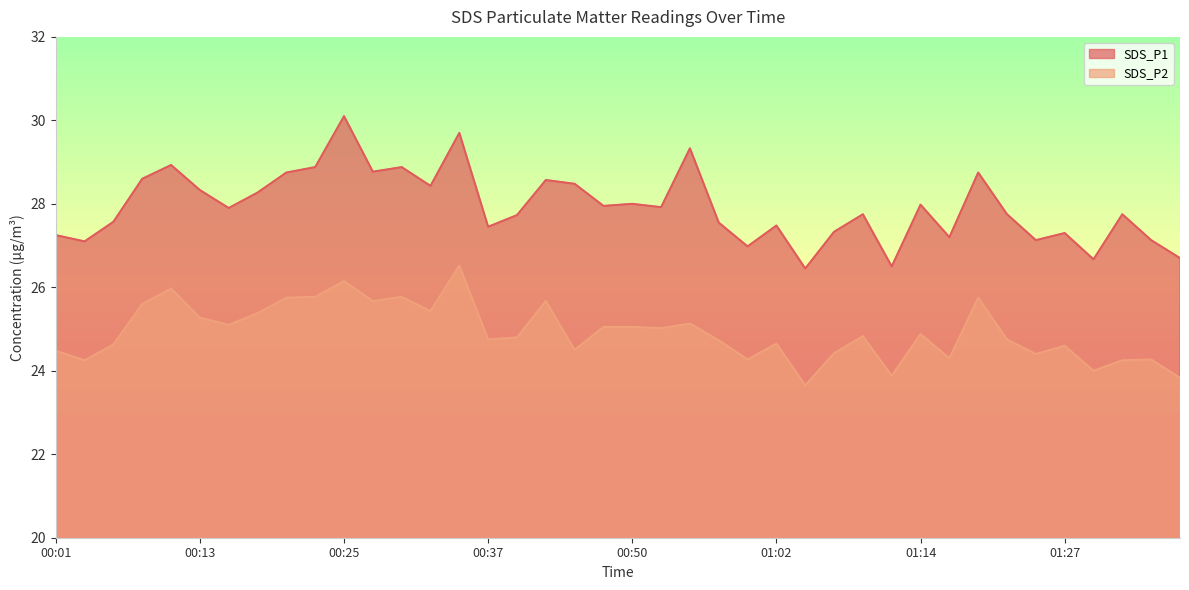

Which label corresponds to the smallest value in the chart?

01:05